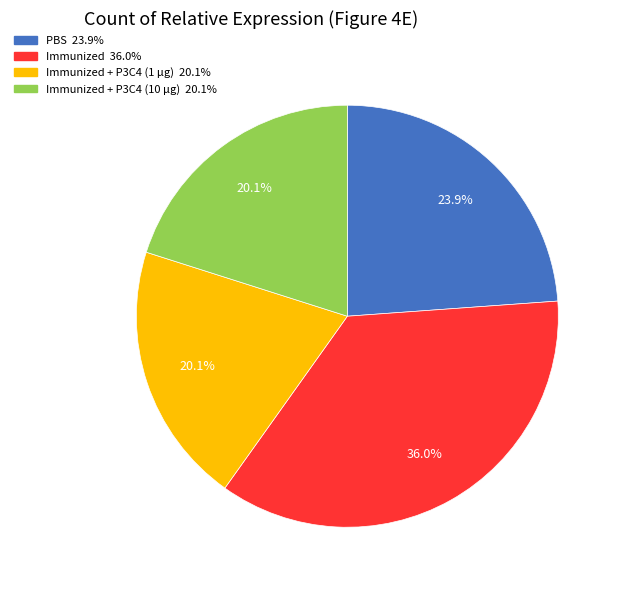

Is there a majority slice in this chart?

No